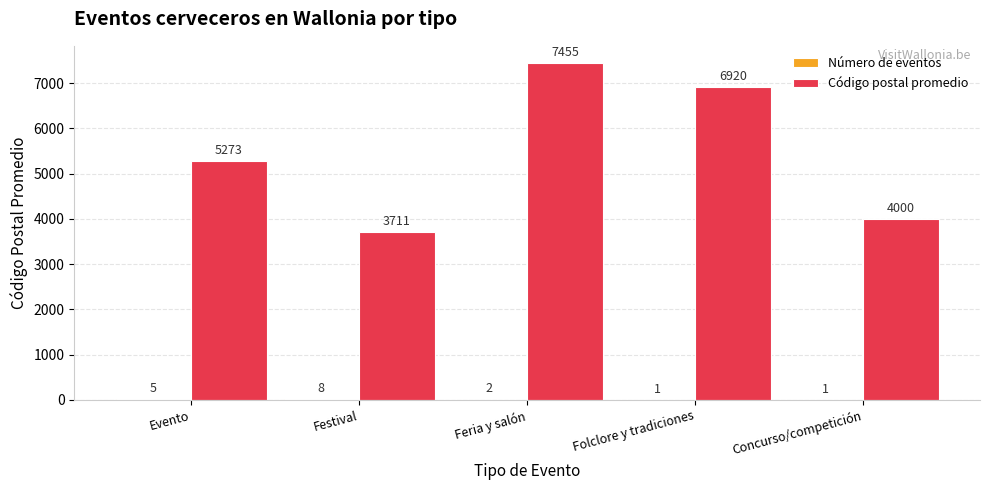

Which series changed the most between Evento and Feria y salón?

Código postal promedio